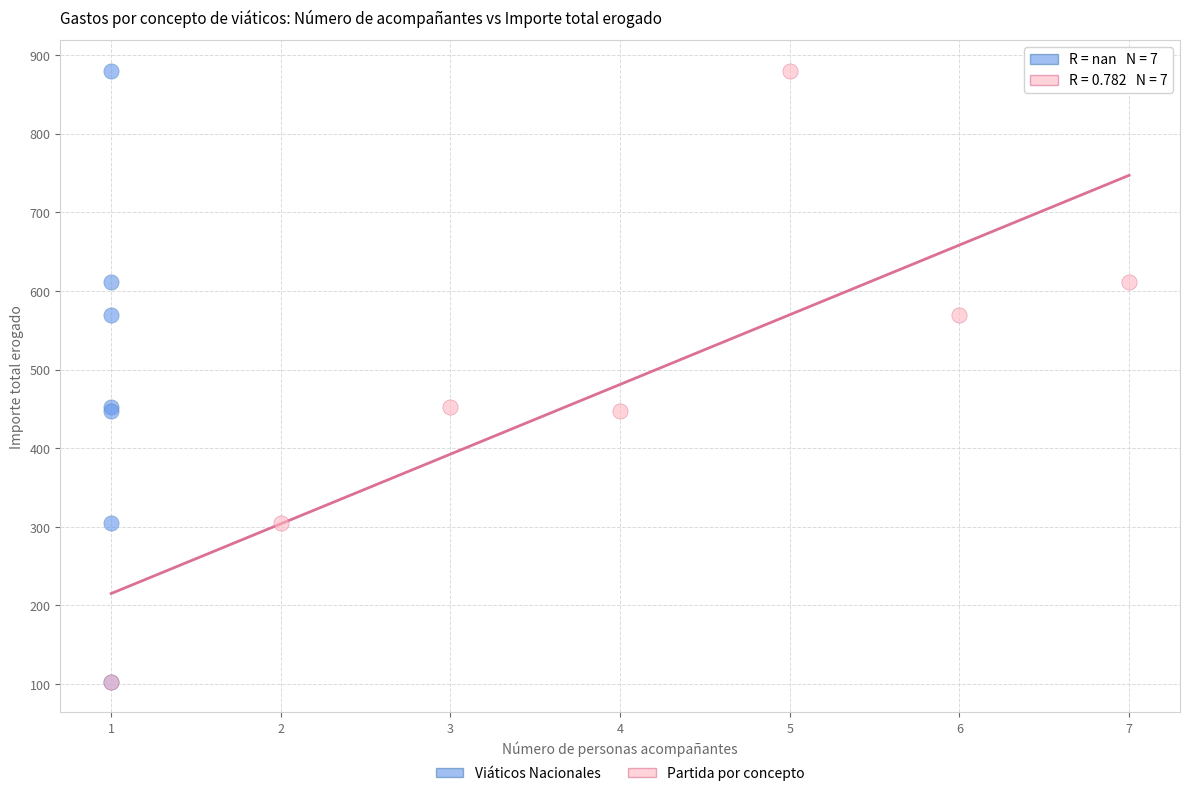

What are all the series names shown in the legend?

Viáticos Nacionales, Partida por concepto